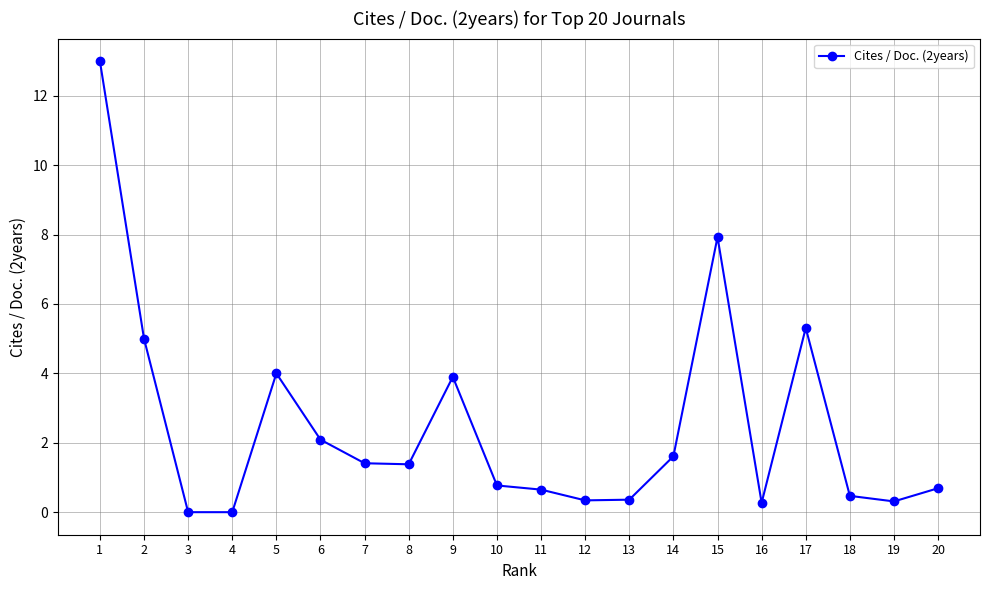

What is the difference between the maximum and minimum values?

13.0